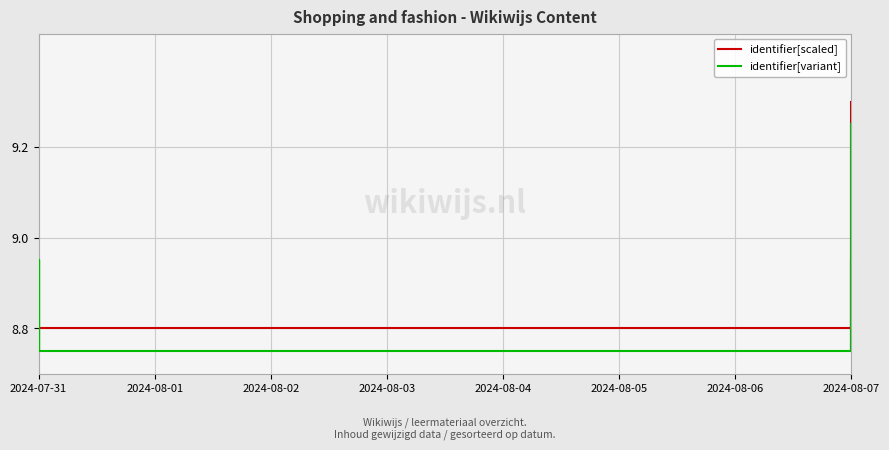

The identifier[scaled] series shows 2.8 at 2024-08-07. True or false?

False